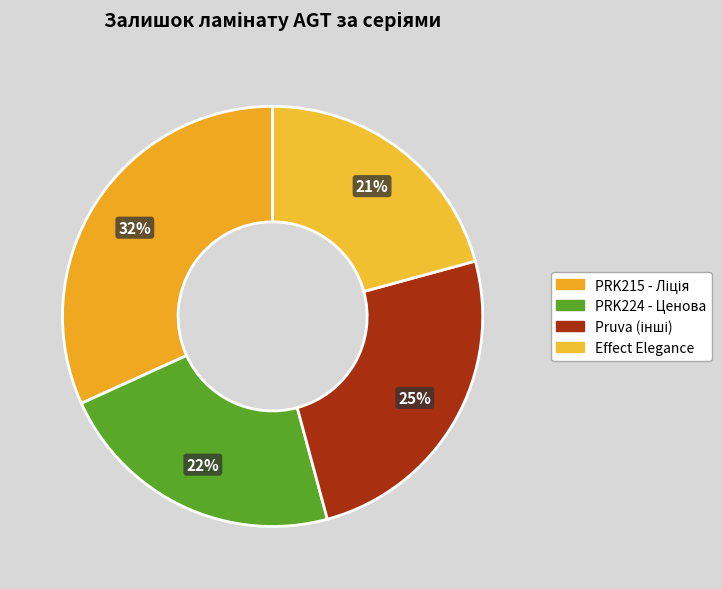

How many slices are in this pie chart?

4